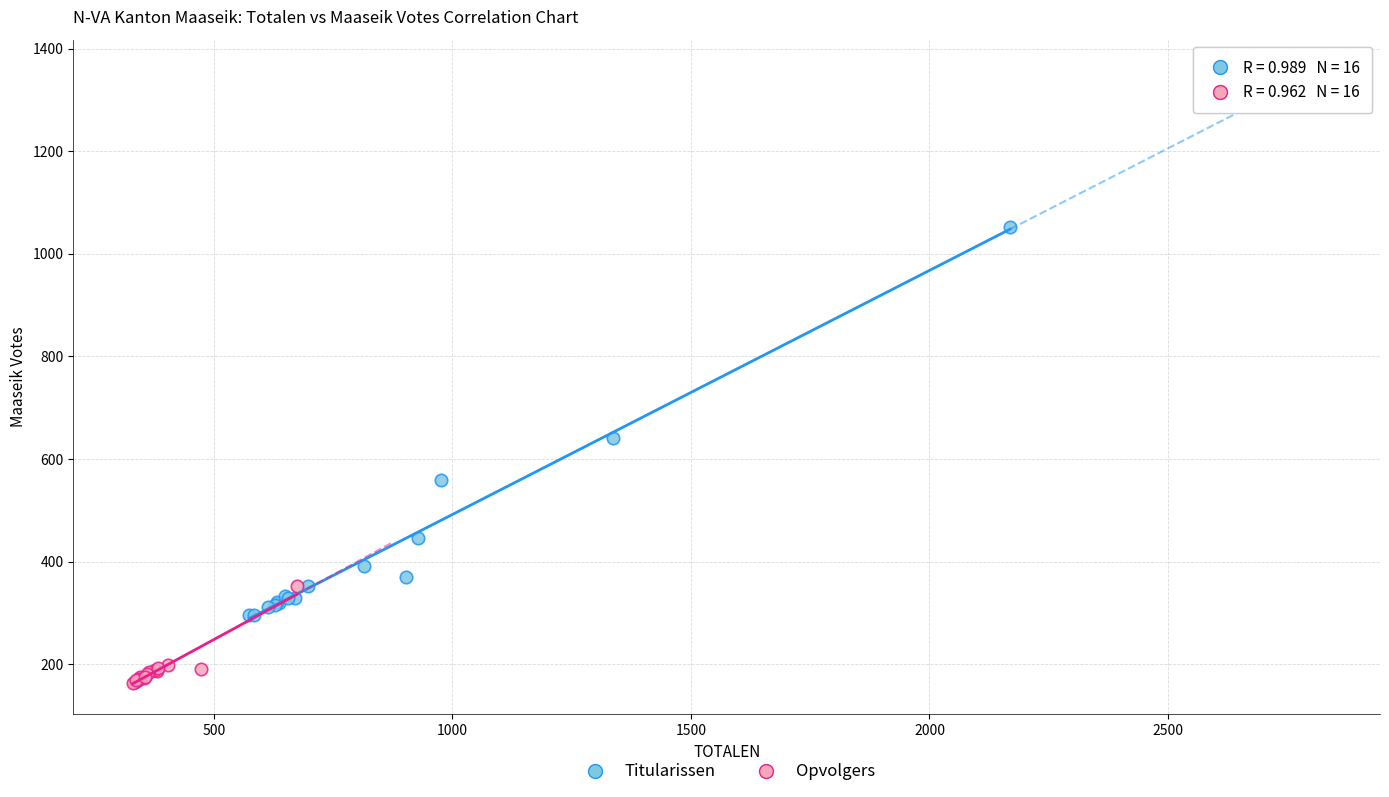

Which series contains the lowest Y value?

Opvolgers